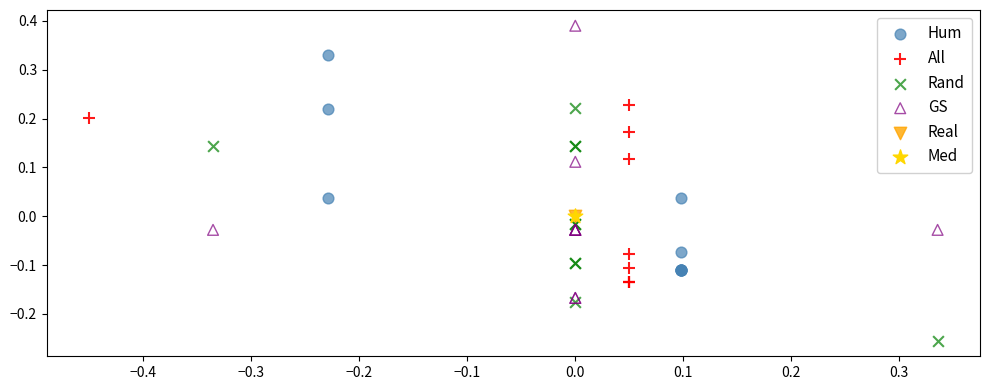

What are all the series names shown in the legend?

Hum, All, Rand, GS, Real, Med